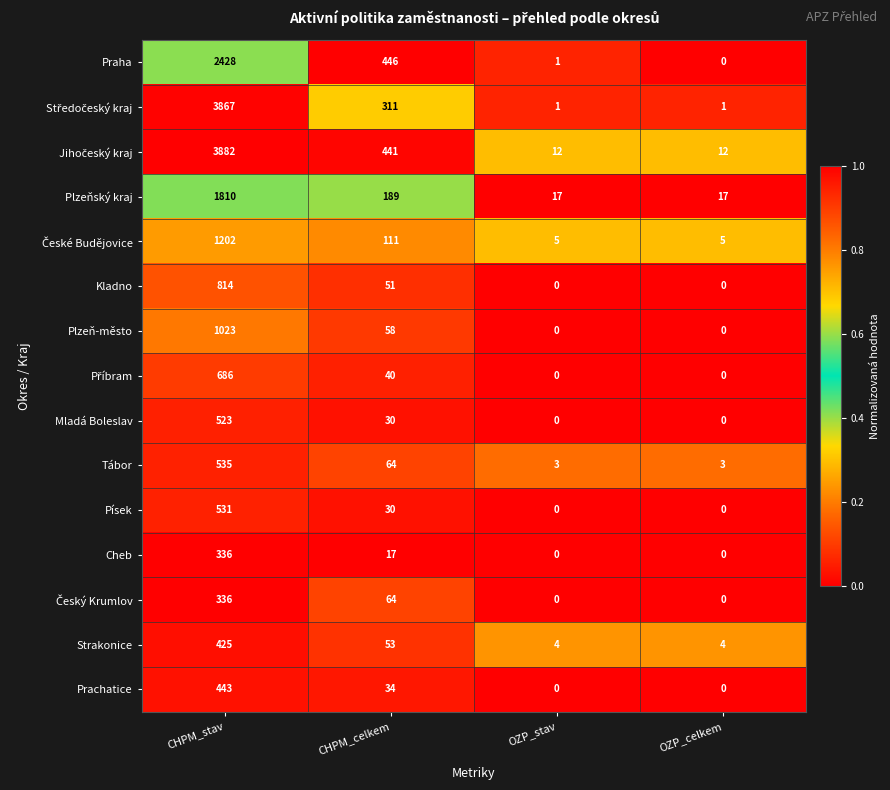

What value does the Strakonice series have at CHPM_stav?

425